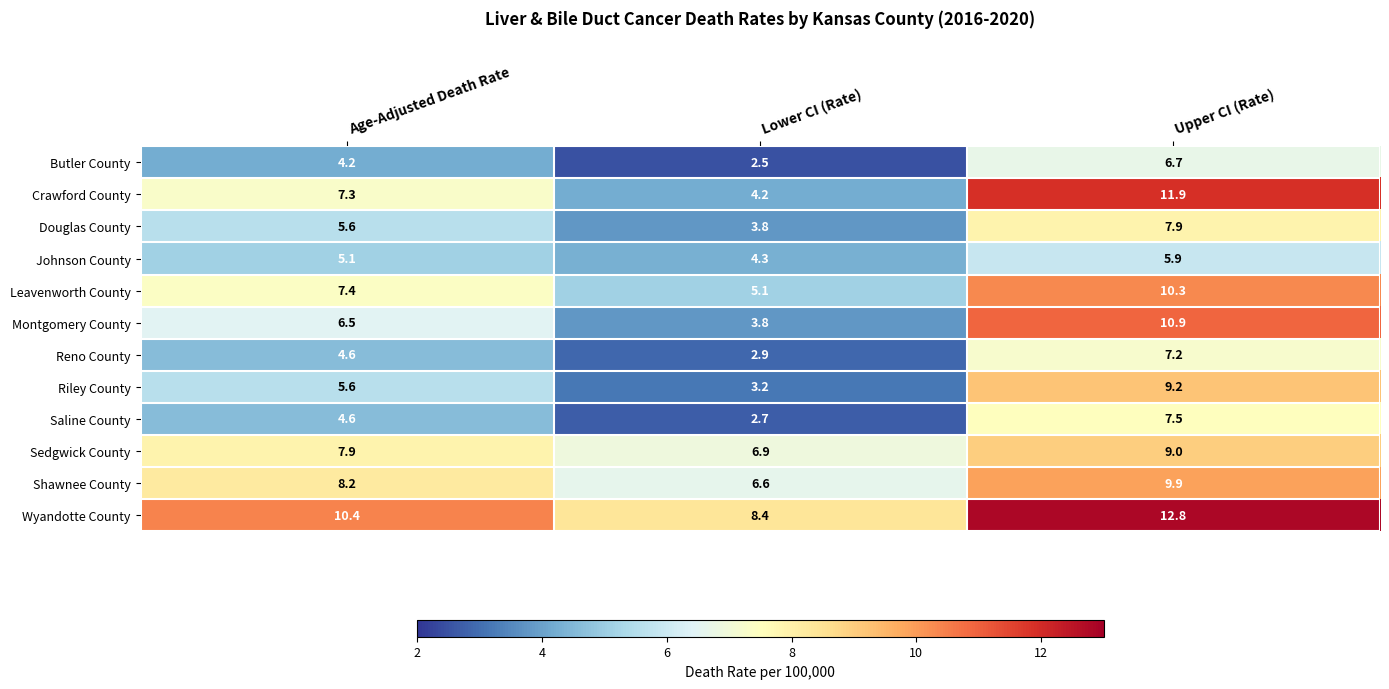

True or false: Johnson County has a value of 1.6 at Upper CI (Rate).

False